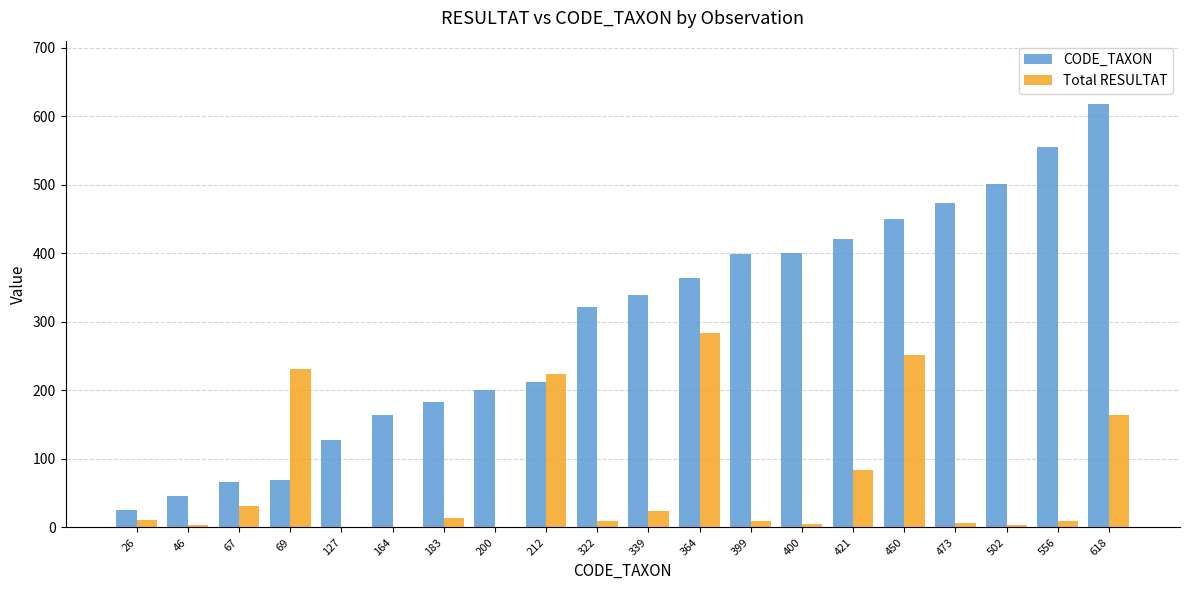

True or false: Total RESULTAT has a value of 9 at 322.

True